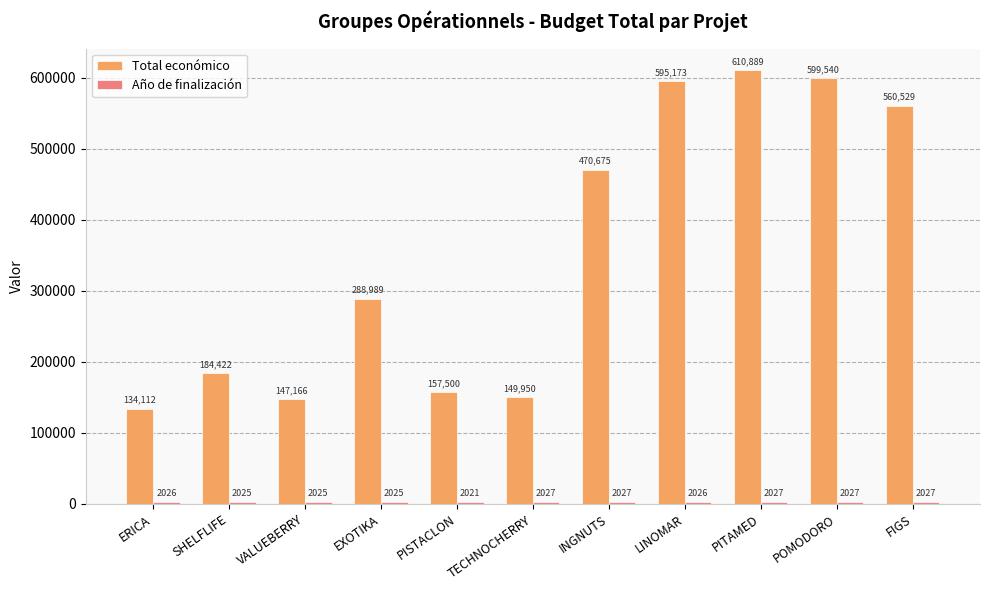

Which series has the widest spread of values?

Total económico